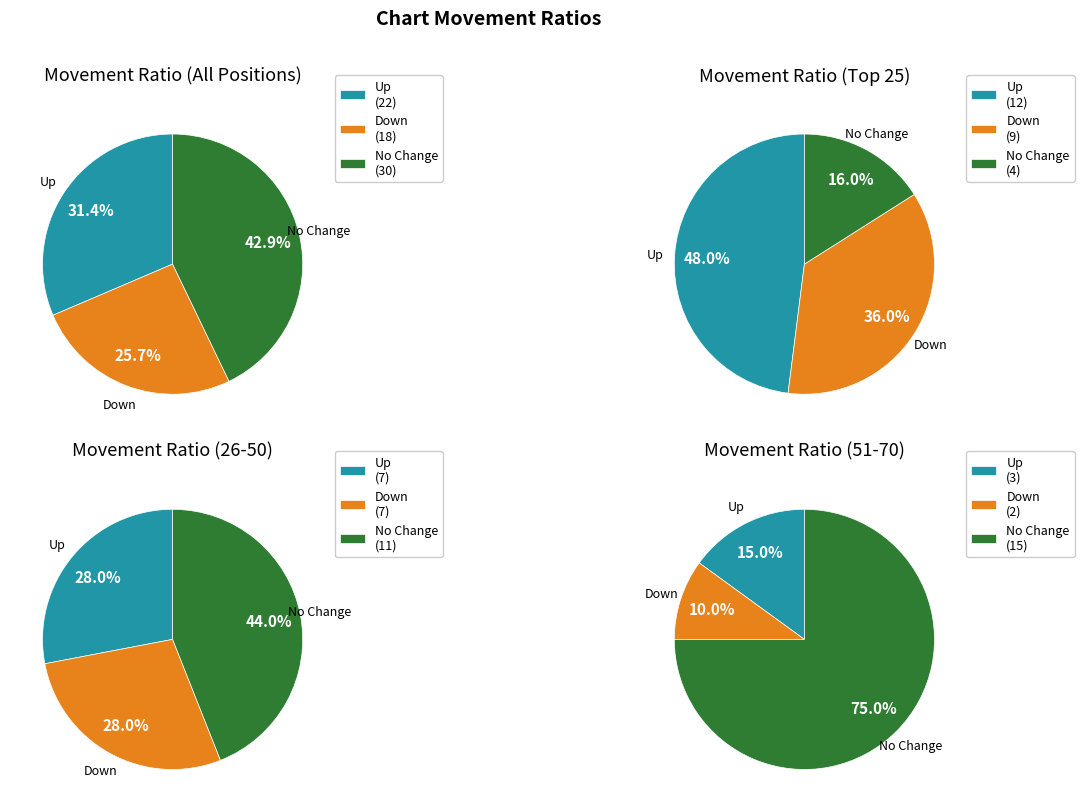

To the nearest percent, what percentage of the pie is up?

31%